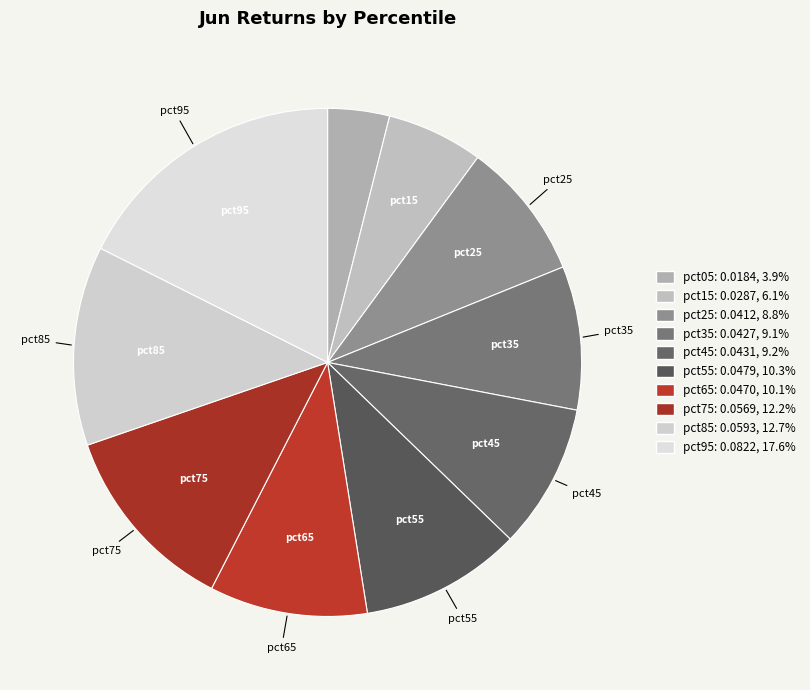

To the nearest percent, what is the difference between the largest and smallest slice percentages?

14%